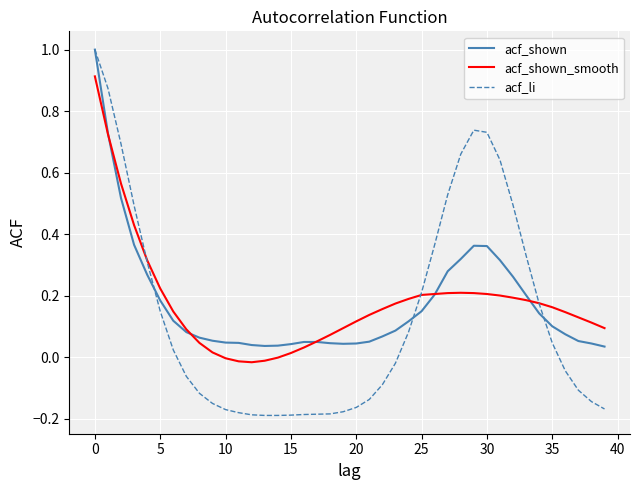

Which series has the largest range (max minus min)?

acf_li